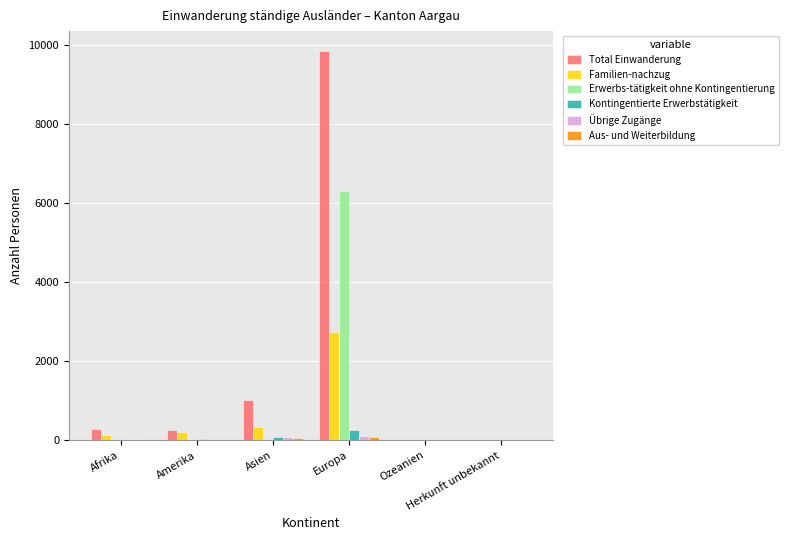

What is the highest value of the Kontingentierte Erwerbstätigkeit series?

255